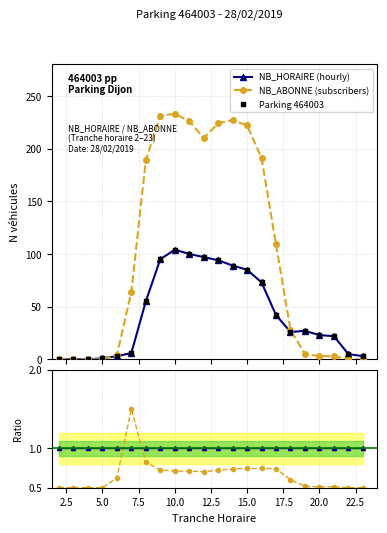

At how many categories does at least one series exceed 71?

10